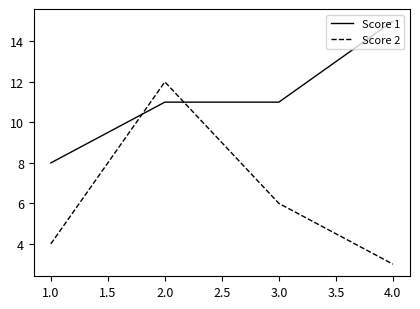

Which series has the largest range (max minus min)?

Score 2